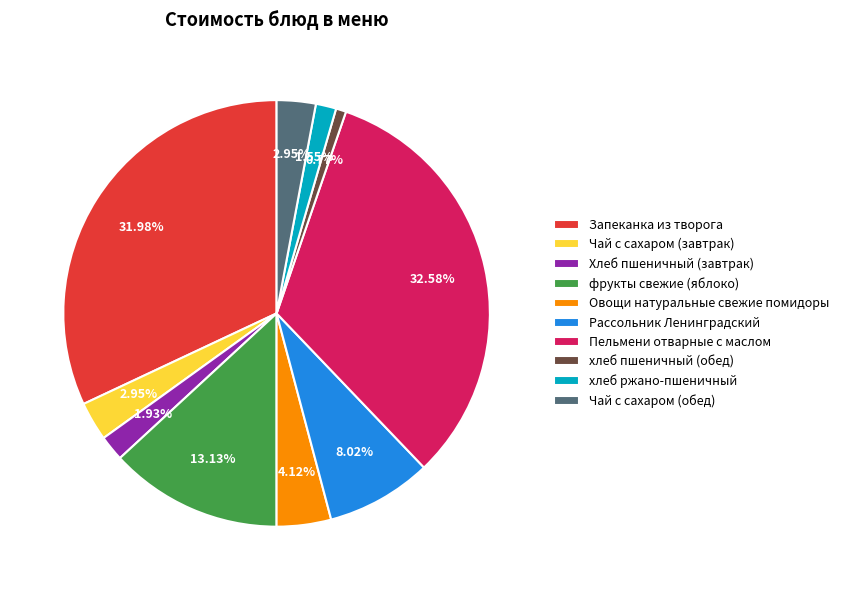

Which category has the smallest portion of the pie?

хлеб пшеничный (обед)